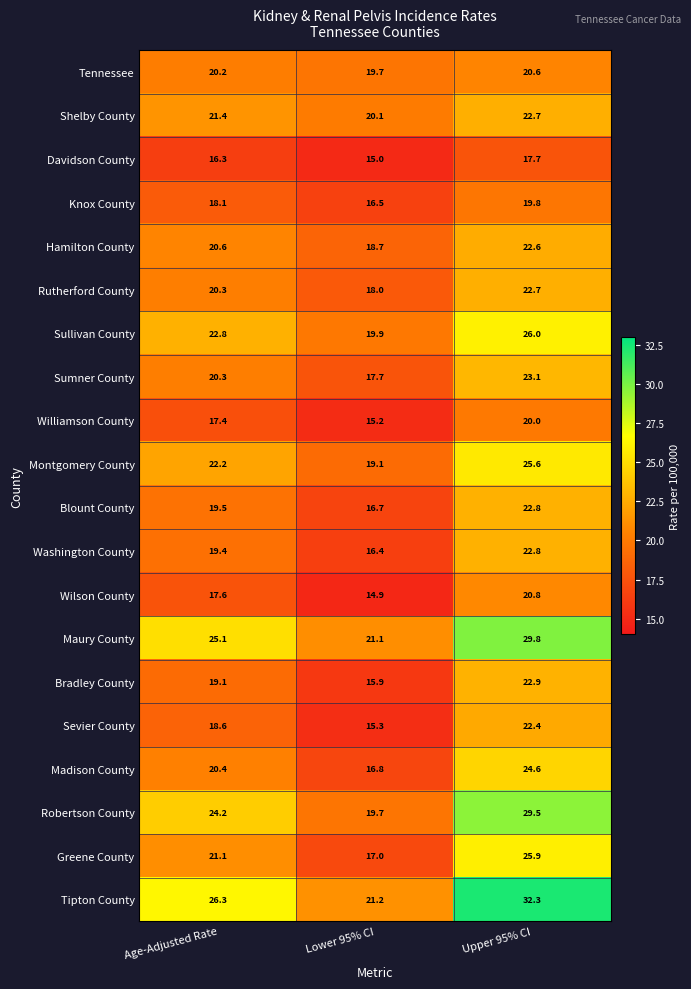

What is the total value across all series at Lower 95% CI?

354.9